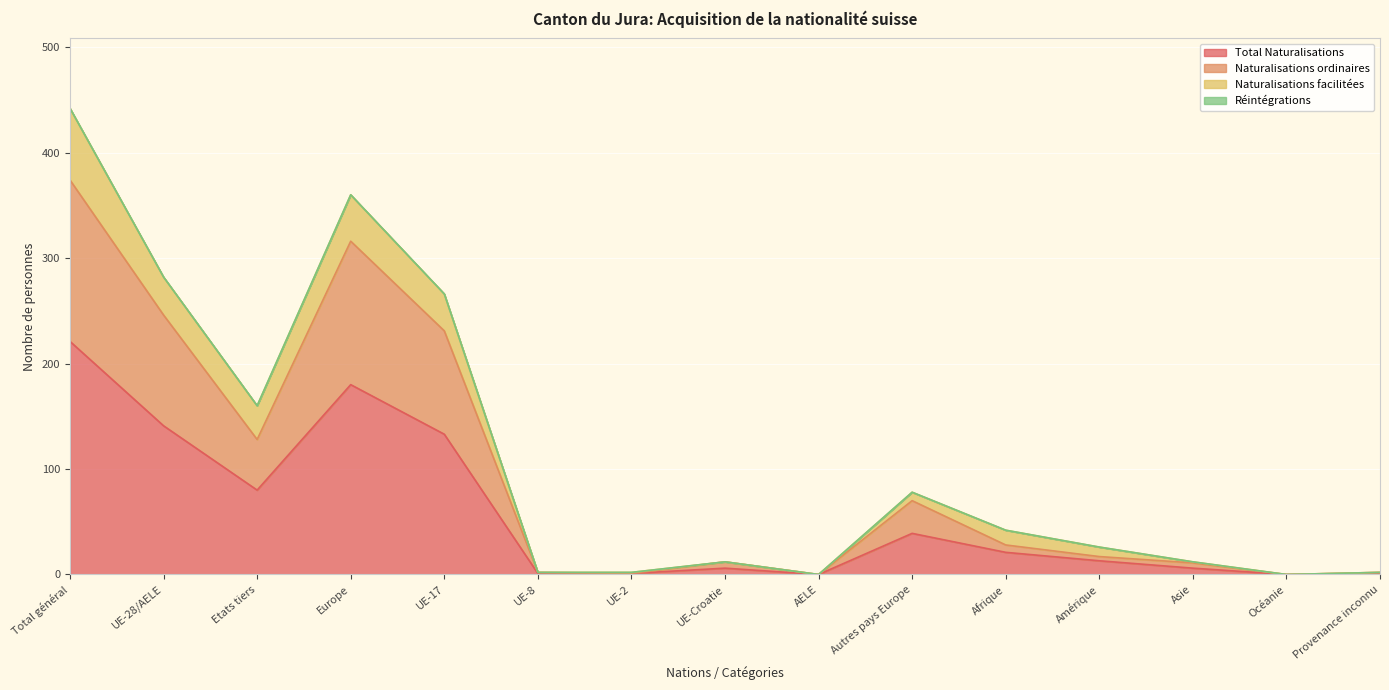

Where is Total Naturalisations nearest to the value 110?

UE-17